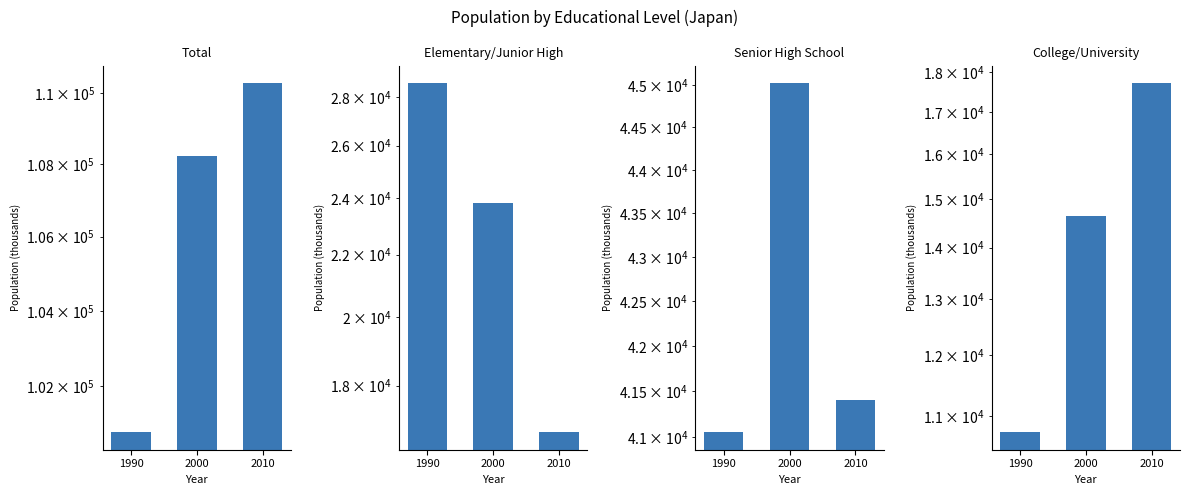

Does the chart contain stacked bars?

No